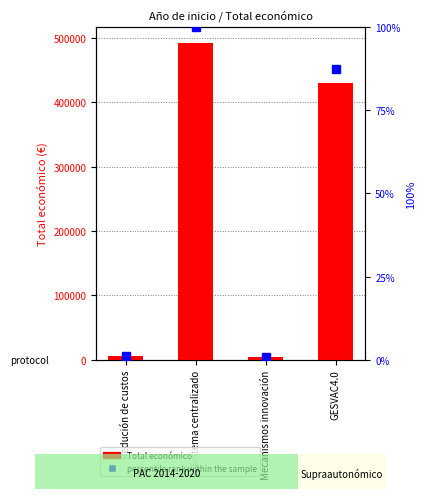

What is the minimum value for percentile rank within the sample?

0.9